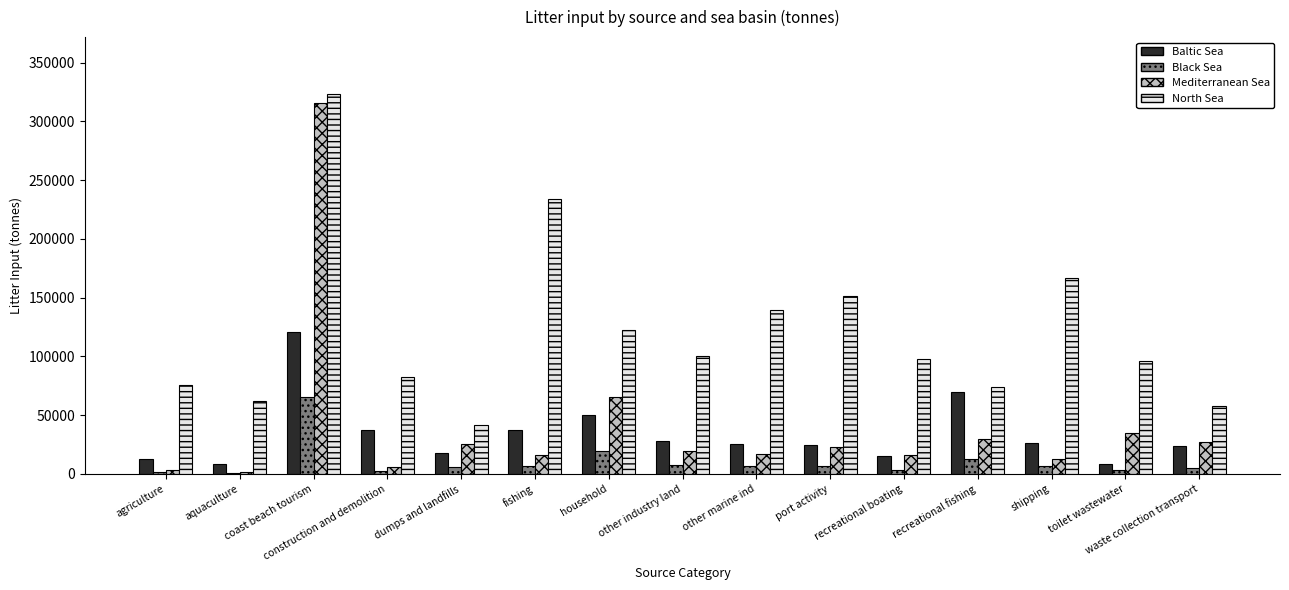

What is the maximum value shown in the chart?

323328.5